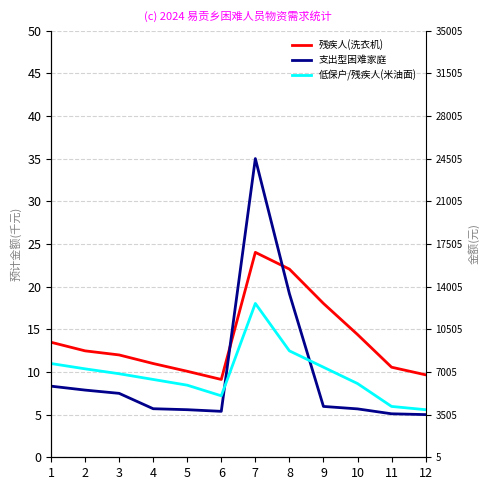

The value of 低保户/残疾人(米油面) at 11 is 7.8. True or false?

False